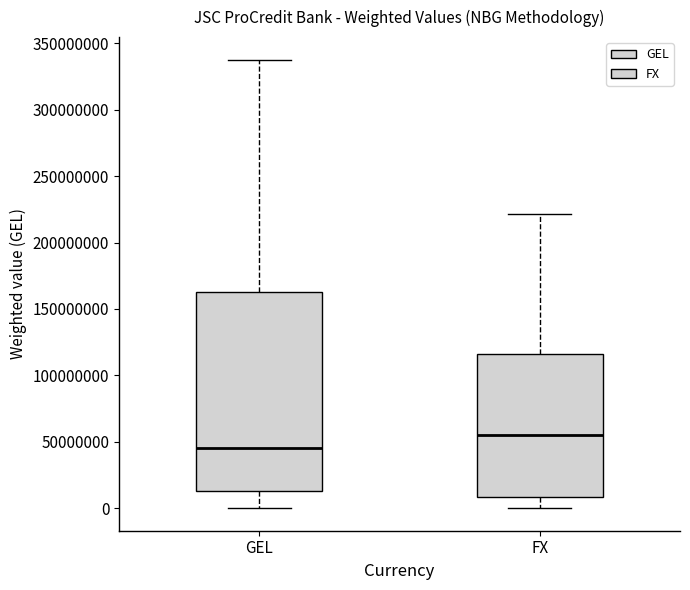

Where does the median line of the box for FX sit on the y-axis? The values are not printed on the chart, so give them approximately, as read against the axis.

55000000